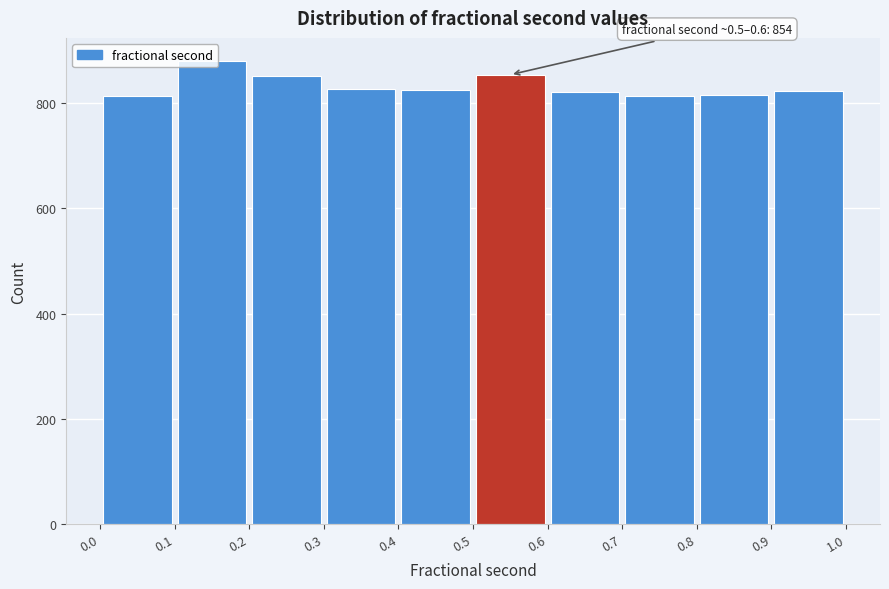

Which range on the x-axis has the tallest bar?

0.1 to 0.2